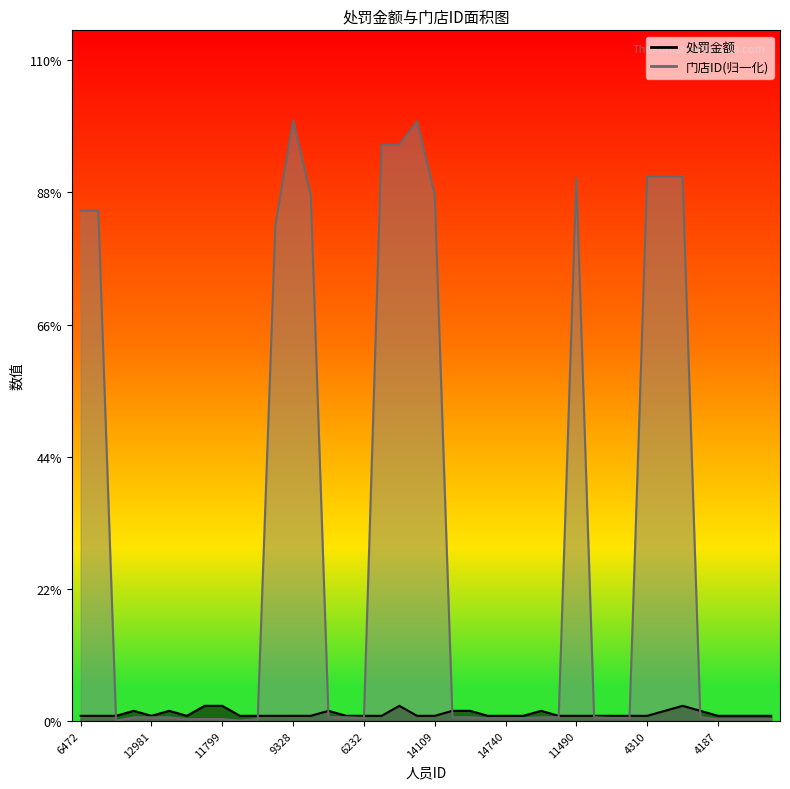

At which category does 处罚金额 reach its first local valley?

12981